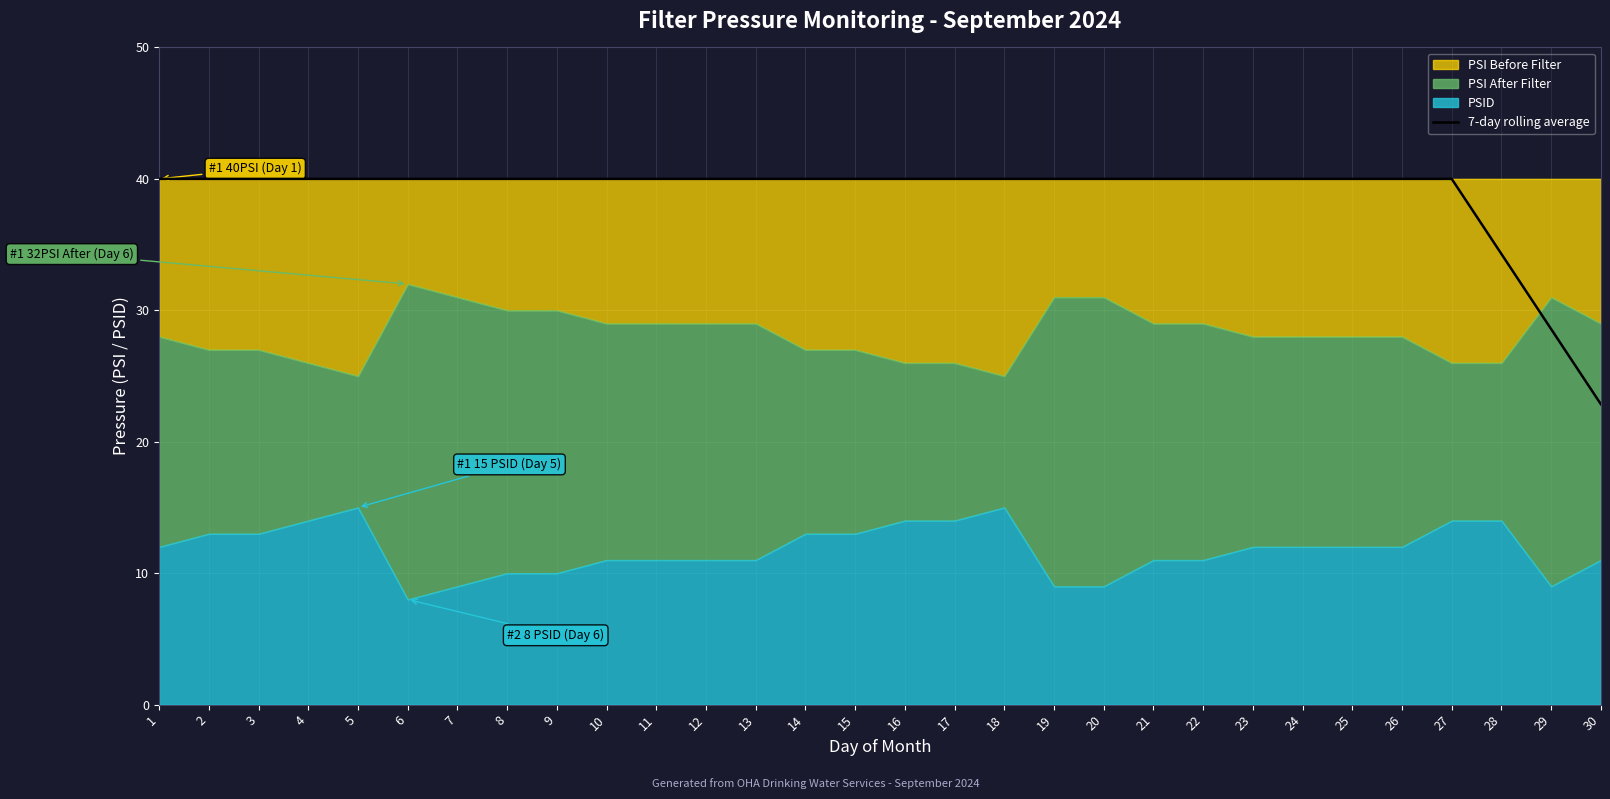

The value of 7-day rolling average at 19 is 14.4. True or false?

False